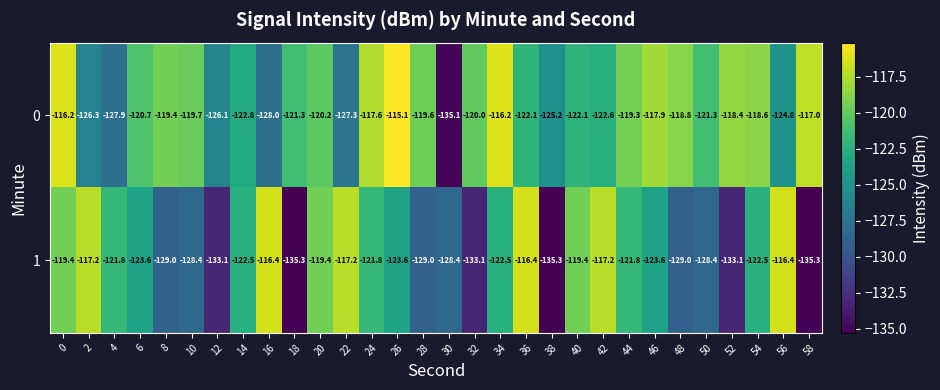

What is the greatest value displayed?

-115.1